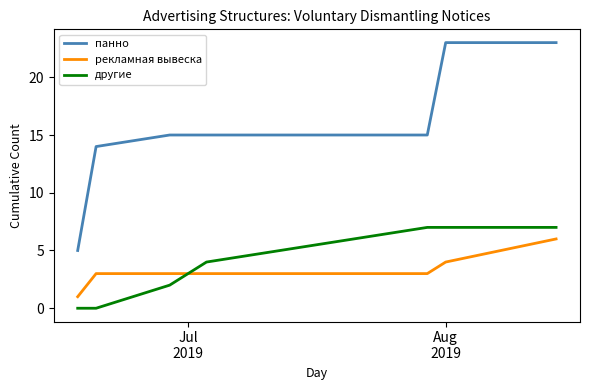

What is the difference between the maximum and minimum values in the рекламная вывеска series?

5